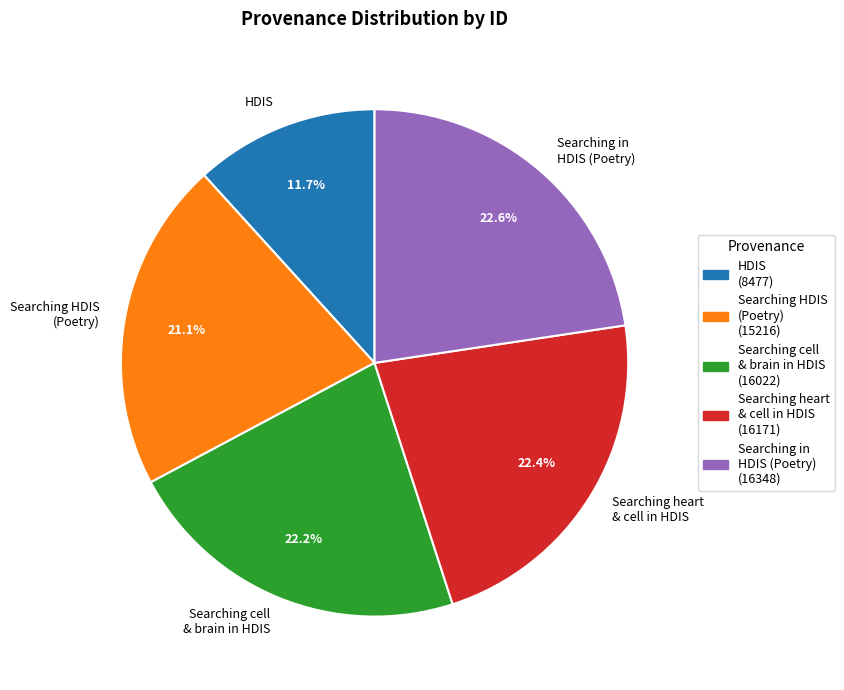

Which category has the smallest portion of the pie?

HDIS